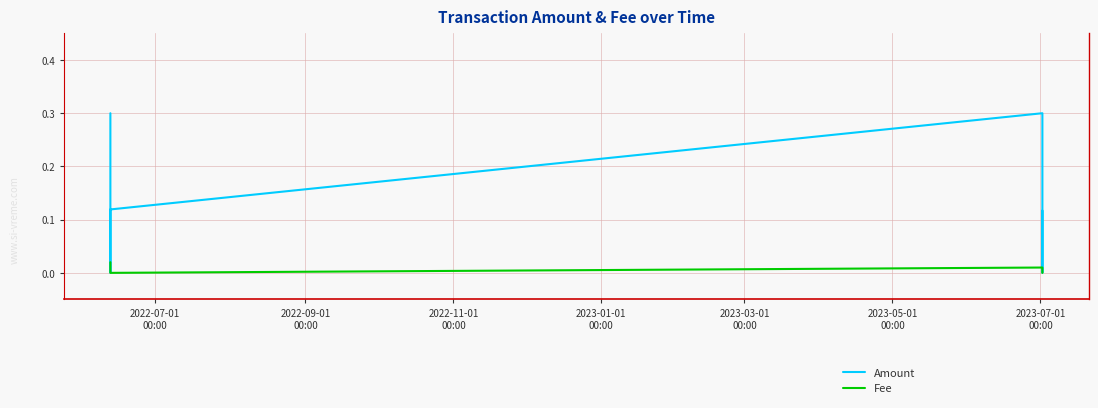

How many lines are shown in the chart?

2